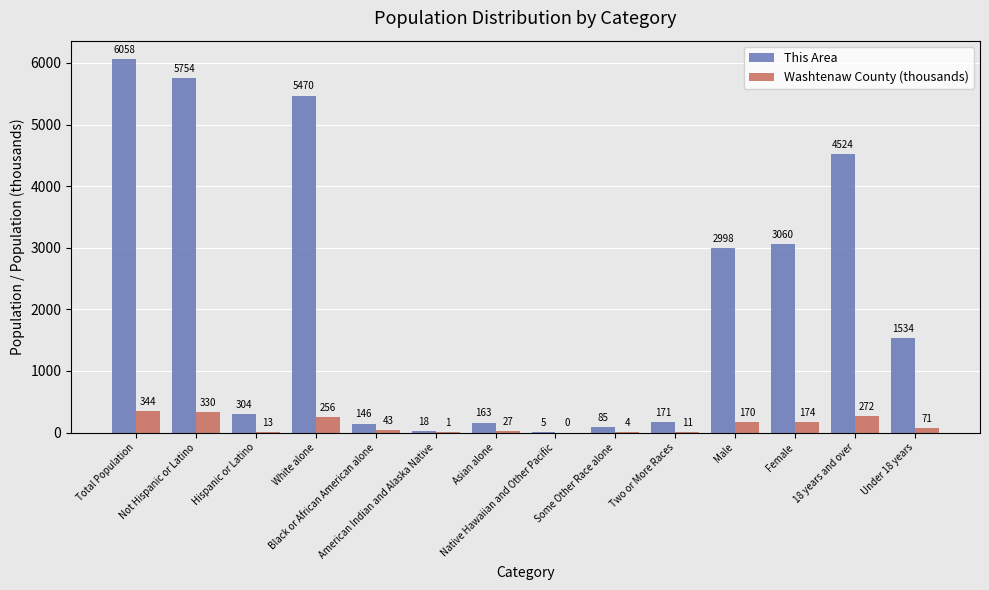

How many distinct data groups are displayed?

2